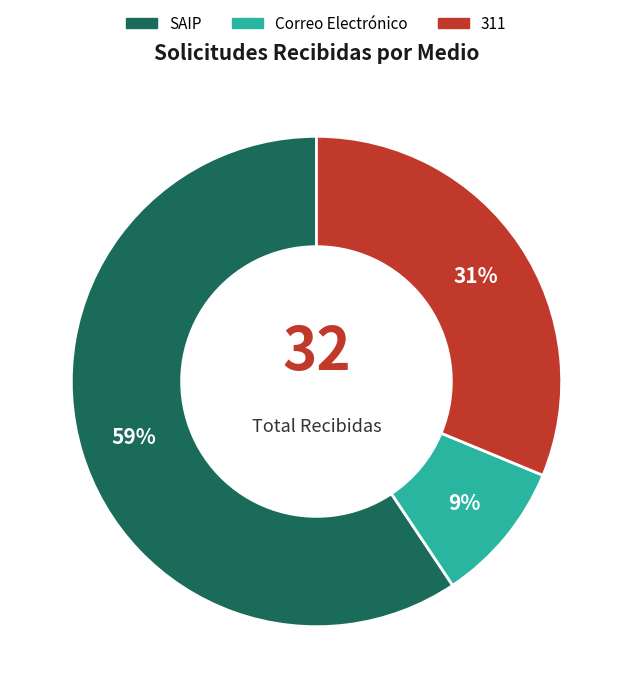

To the nearest percent, what portion does Correo Electrónico represent?

9%